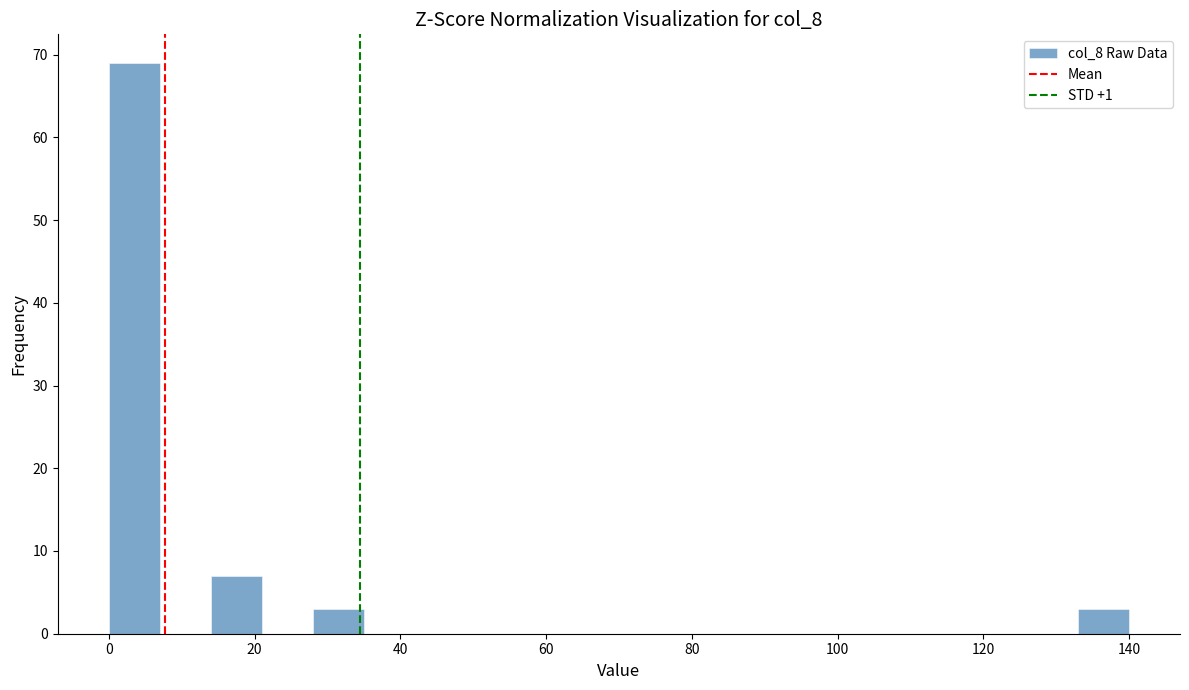

Read against the x-axis, roughly where is the centre of the tallest bar?

4